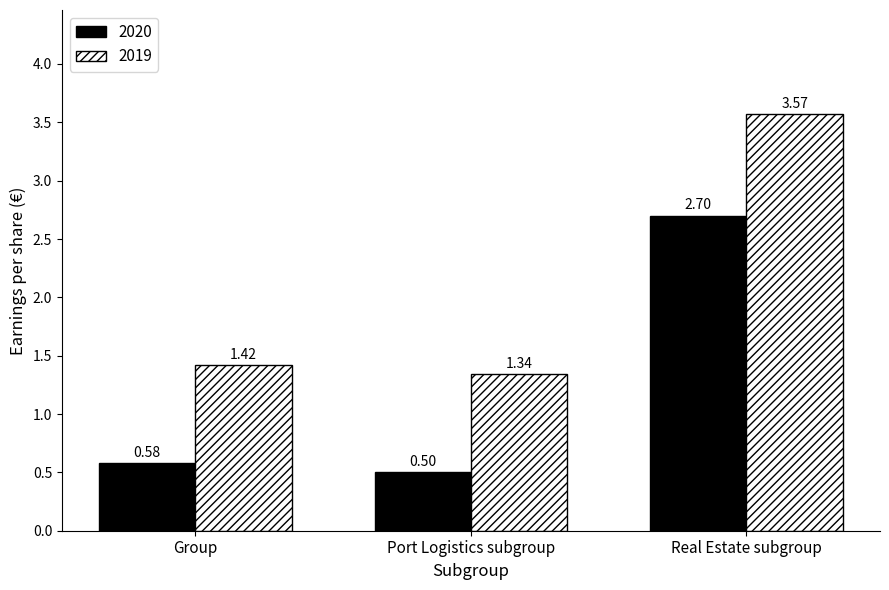

Does the chart contain stacked bars?

No